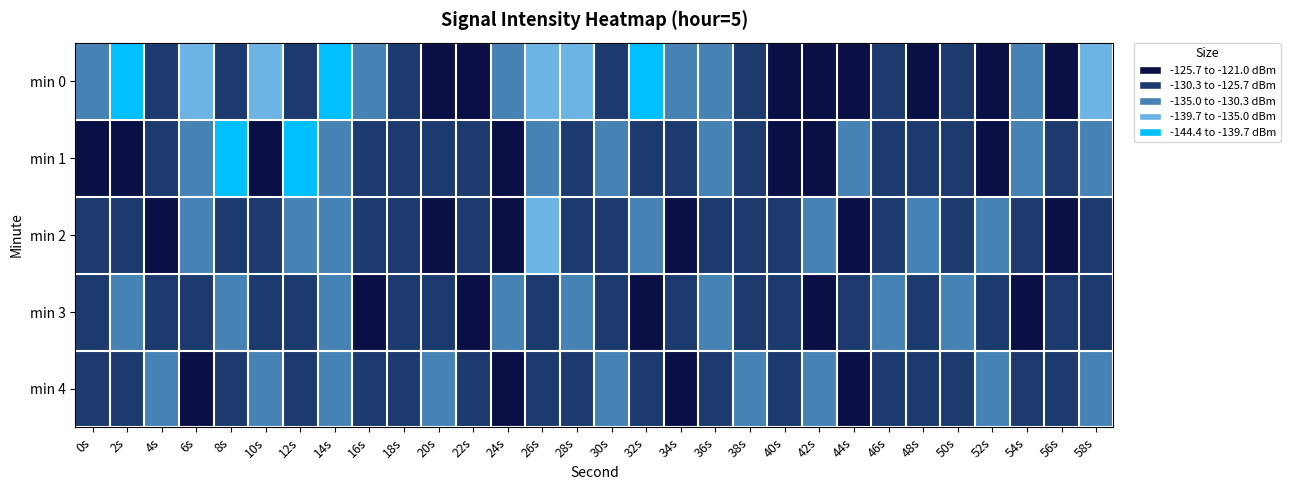

What is the spread (max minus min) of values at 6s?

12.2